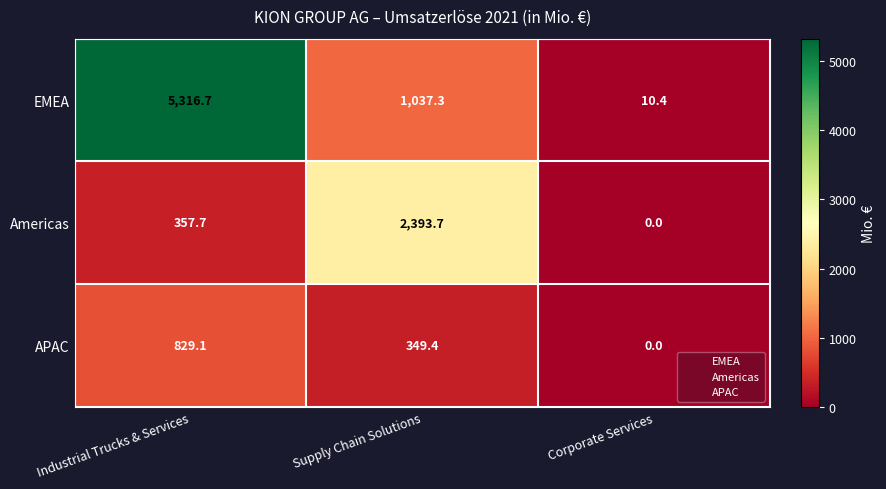

What is the sum of all Americas values?

2751.4